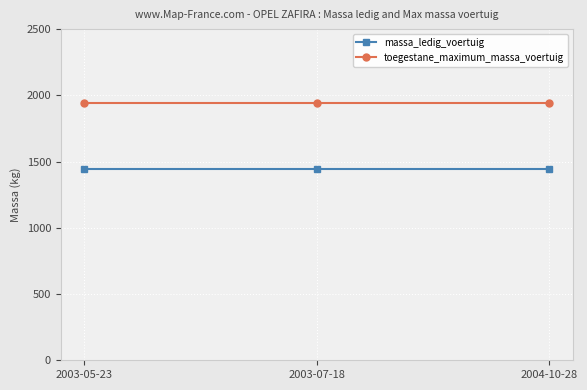

What is the spread (max minus min) of values at 2004-10-28?

500